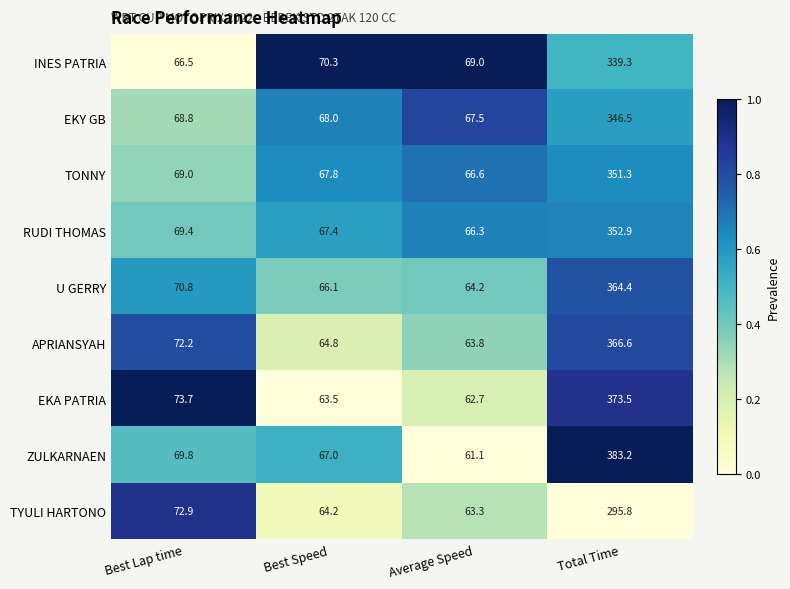

What is the average value of the RUDI THOMAS series?

139.0